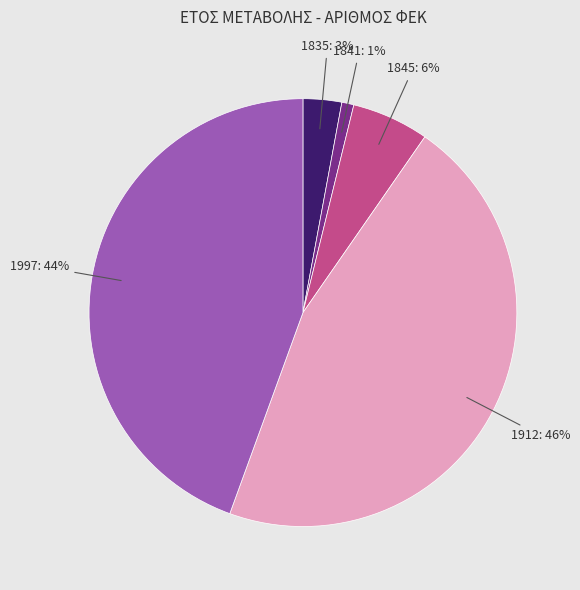

The 1997 slice represents 44% of the pie. True or false?

True